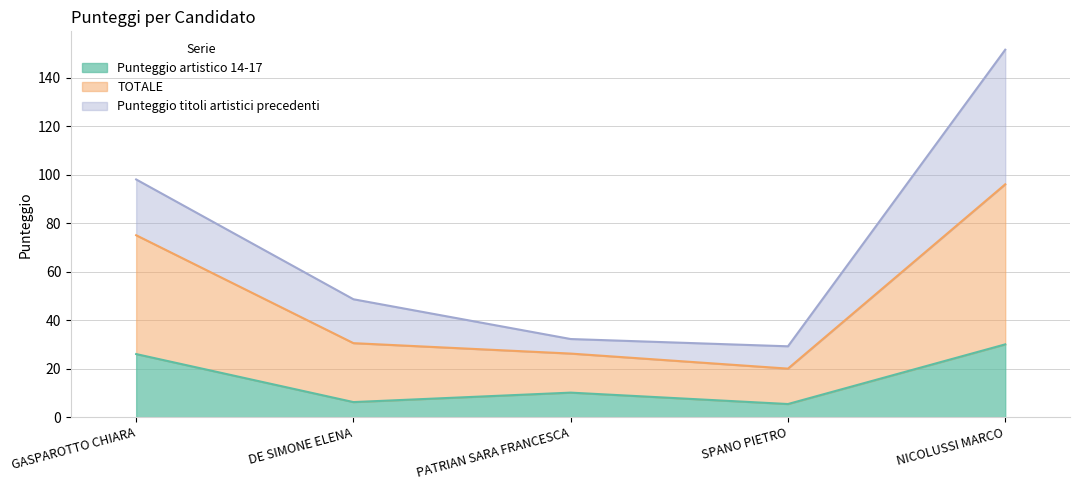

What is the lowest value of the Punteggio artistico 14-17 series?

5.4